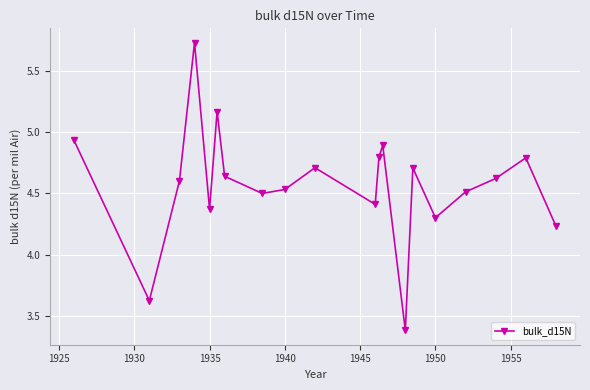

How many data points are less than 4?

2